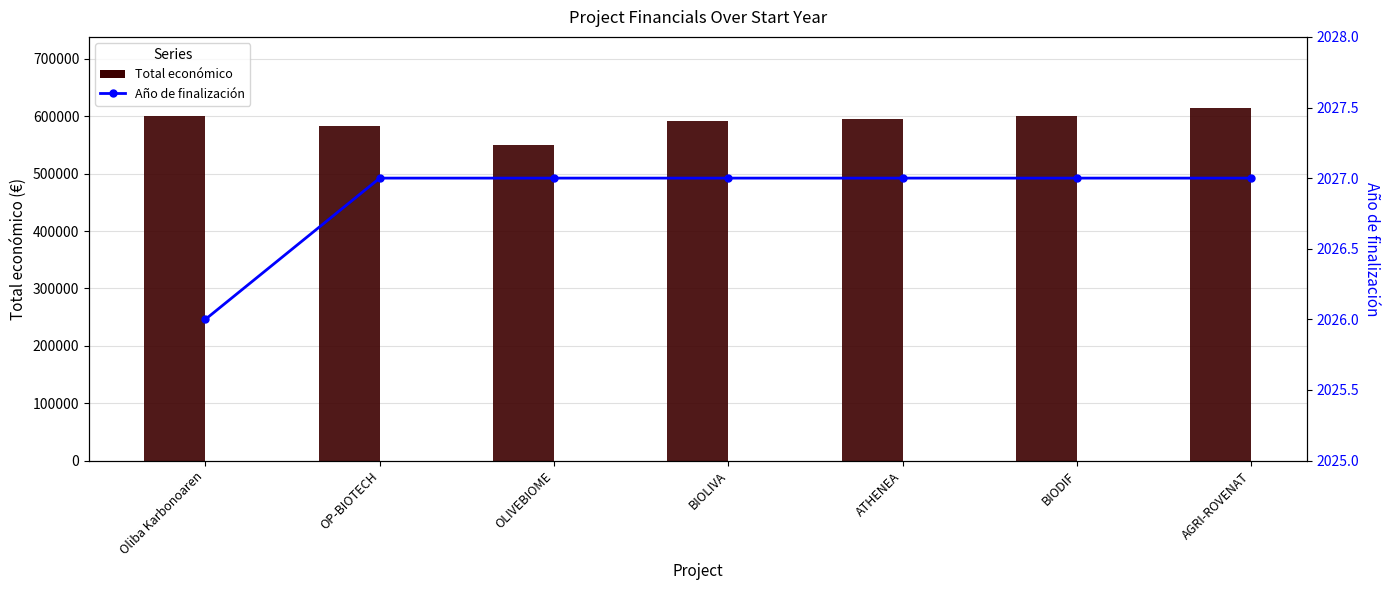

Reading left to right, what are all the values shown in this chart?

Total económico: Oliba Karbonoaren=599992	OP-BIOTECH=583223	OLIVEBIOME=550111	BIOLIVA=592475	ATHENEA=595436	BIODIF=599927	AGRI-ROVENAT=615375
Año de finalización: Oliba Karbonoaren=2026	OP-BIOTECH=2027	OLIVEBIOME=2027	BIOLIVA=2027	ATHENEA=2027	BIODIF=2027	AGRI-ROVENAT=2027